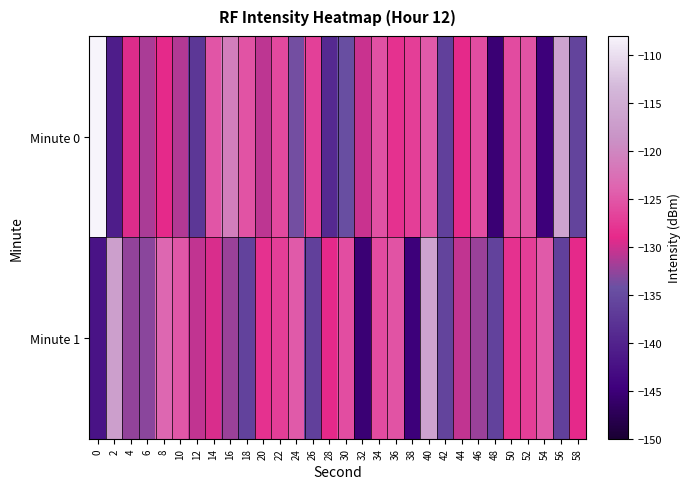

Which series changed the most between 34 and 40?

Minute 1